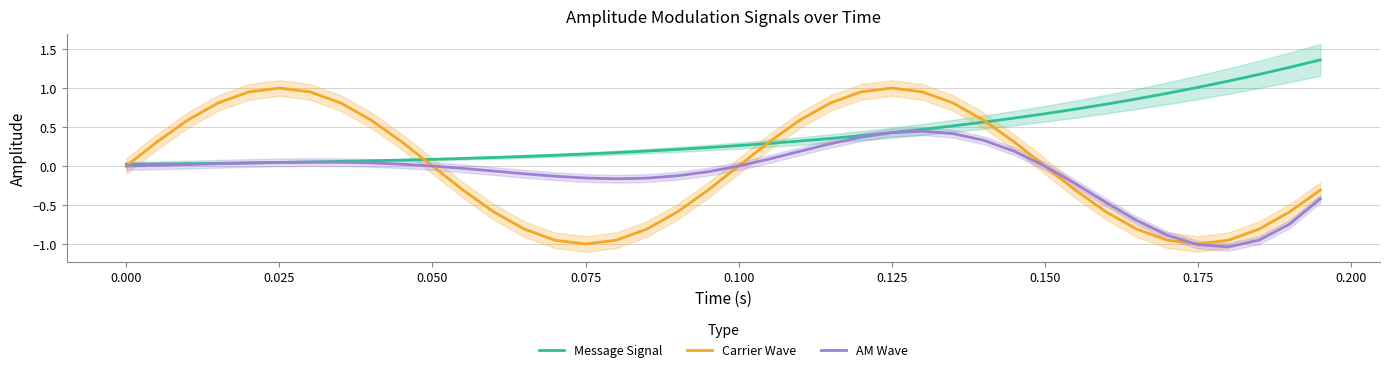

How many values in the Carrier Wave series exceed 0?

20